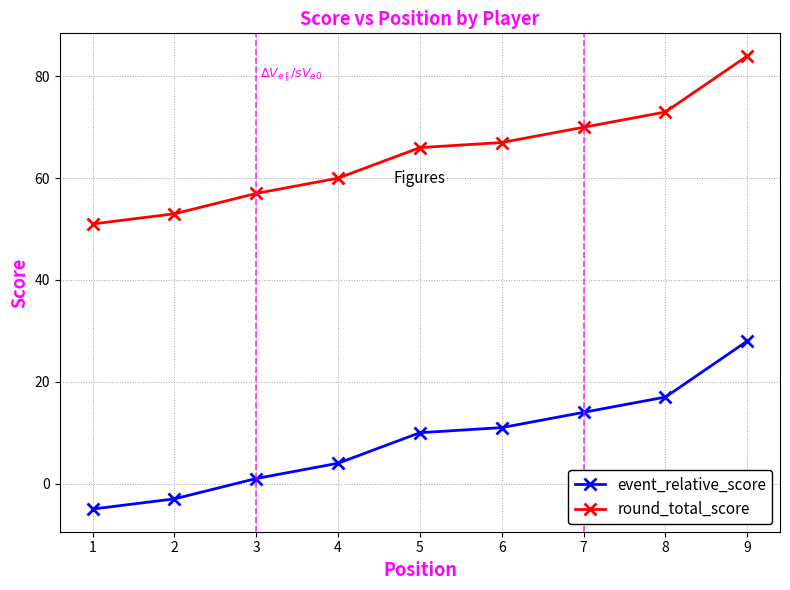

Count the number of categories in the chart.

9